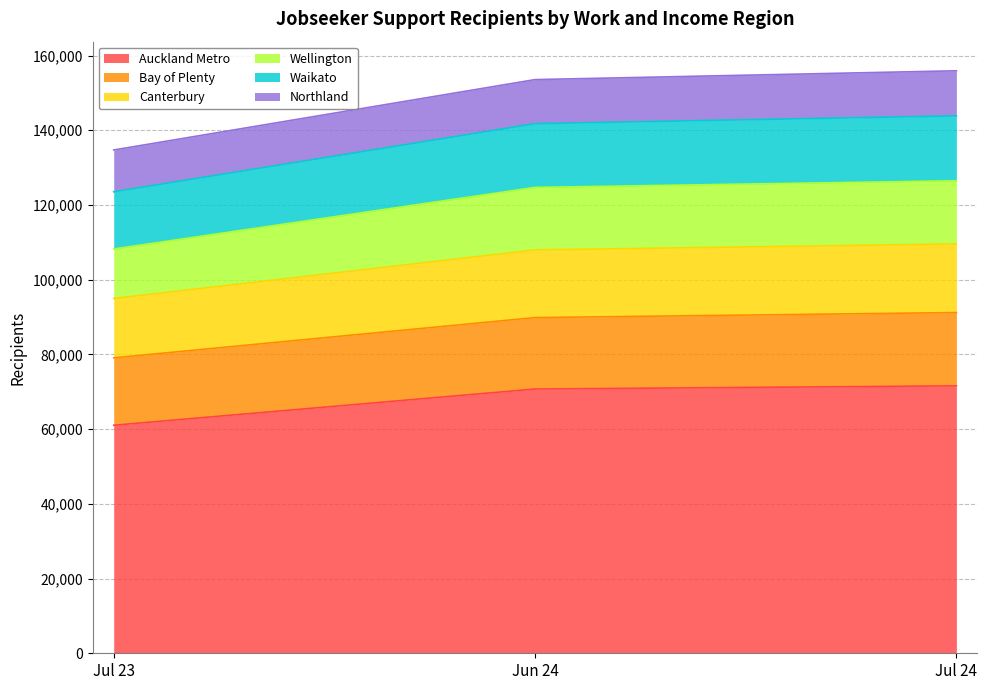

The value of Wellington at Jul 24 is 175920. True or false?

False